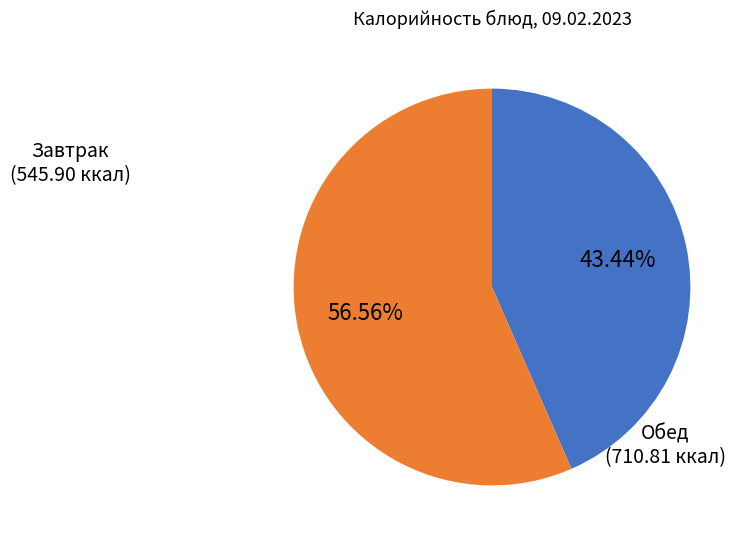

Does any single category account for the majority?

Yes